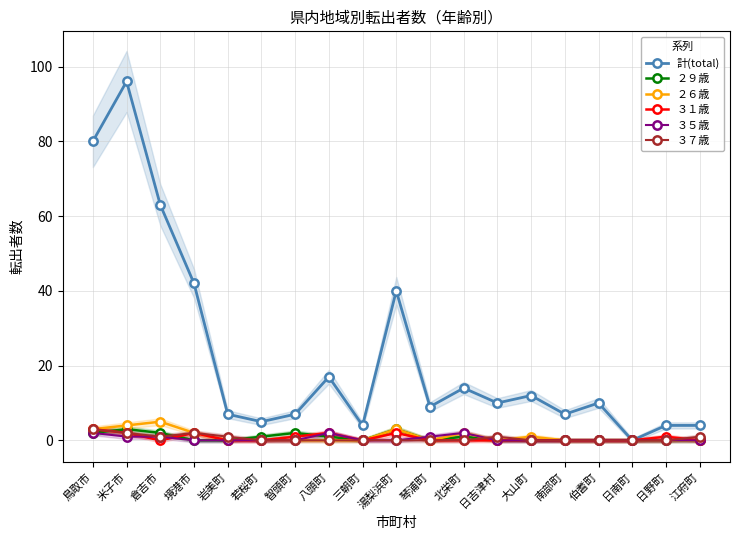

Which series has the widest spread of values?

計(total)